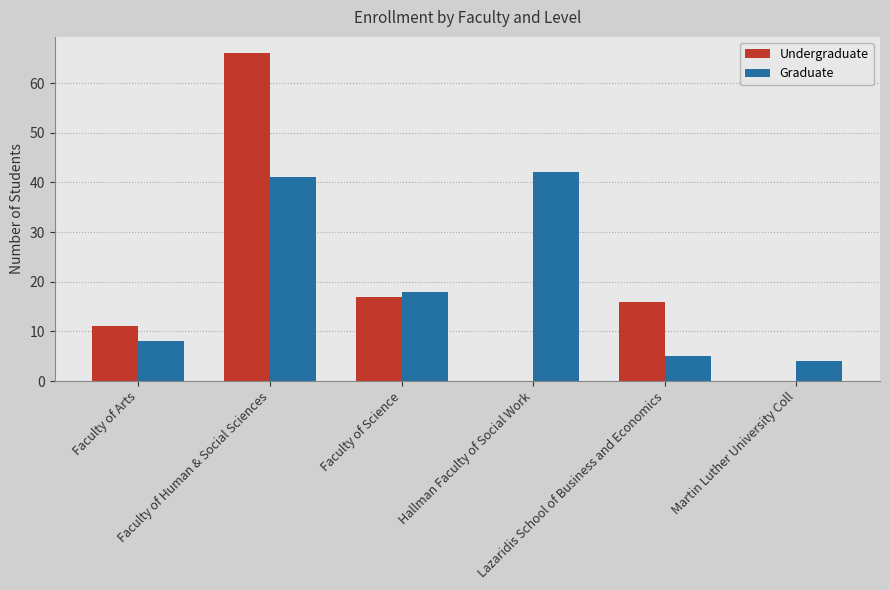

Which series has the largest total across all categories?

Graduate